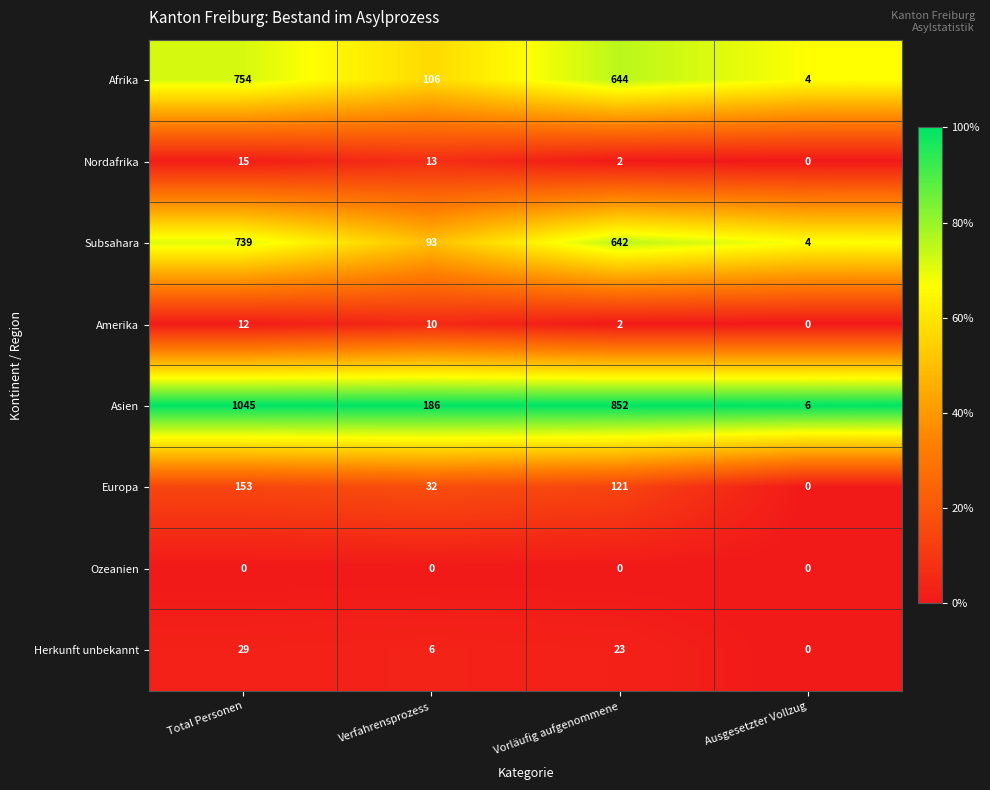

Is it true that Afrika equals 644 at Vorläufig aufgenommene?

True